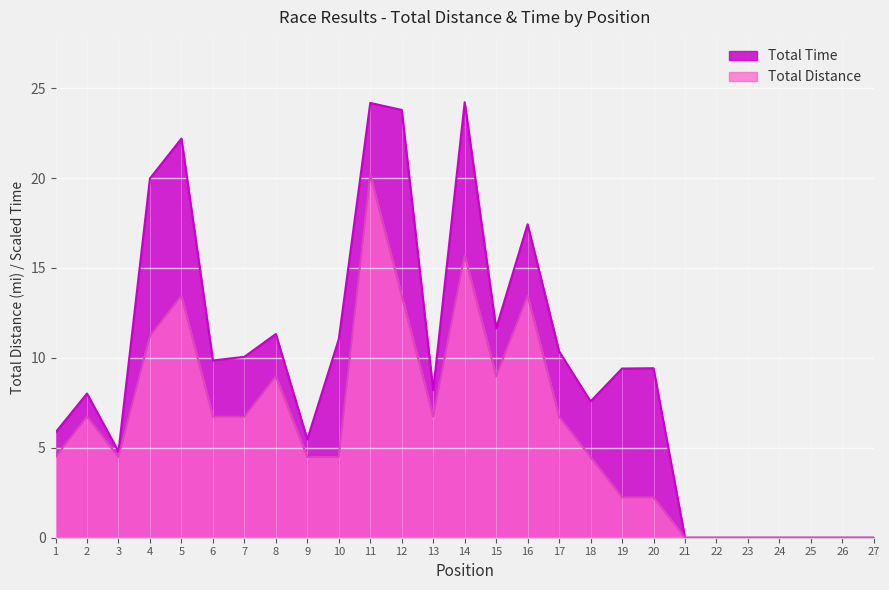

Is the value of Total Distance at 21 greater than the value of Total Time at 22?

No